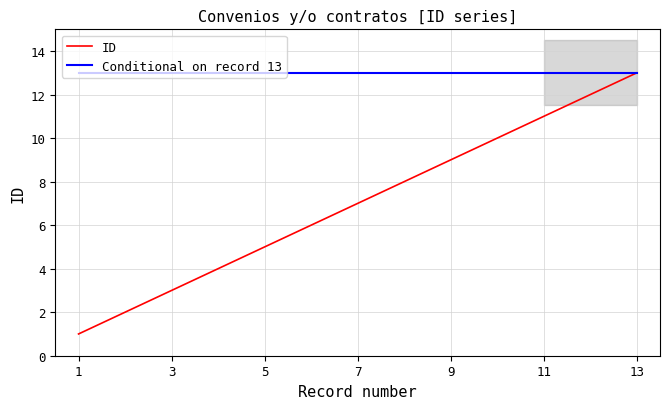

Is it true that Conditional on record 13 equals 8 at 3?

False